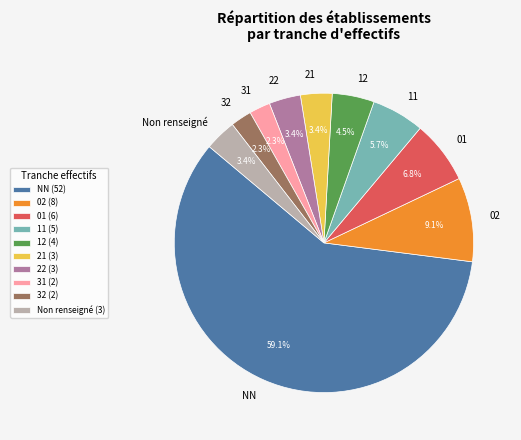

Does NN account for over 50% of the chart?

Yes